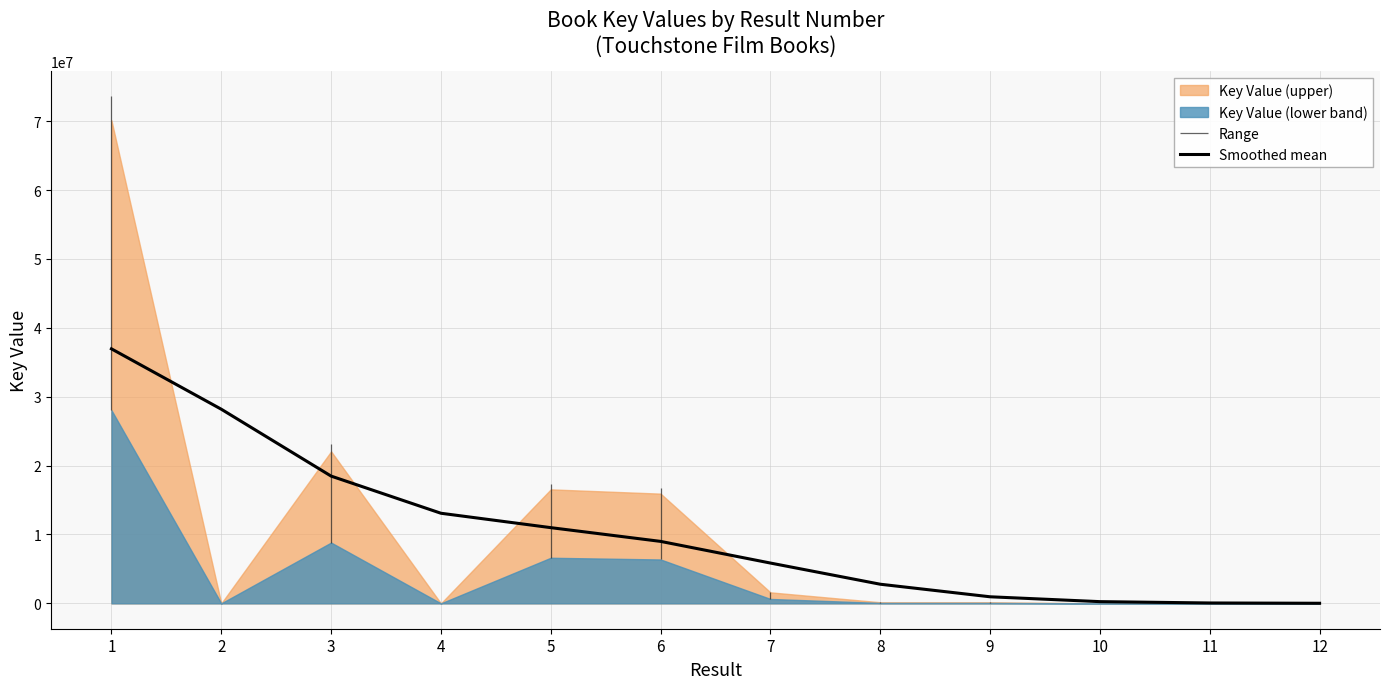

What is the maximum value for Smoothed mean?

36955629.6